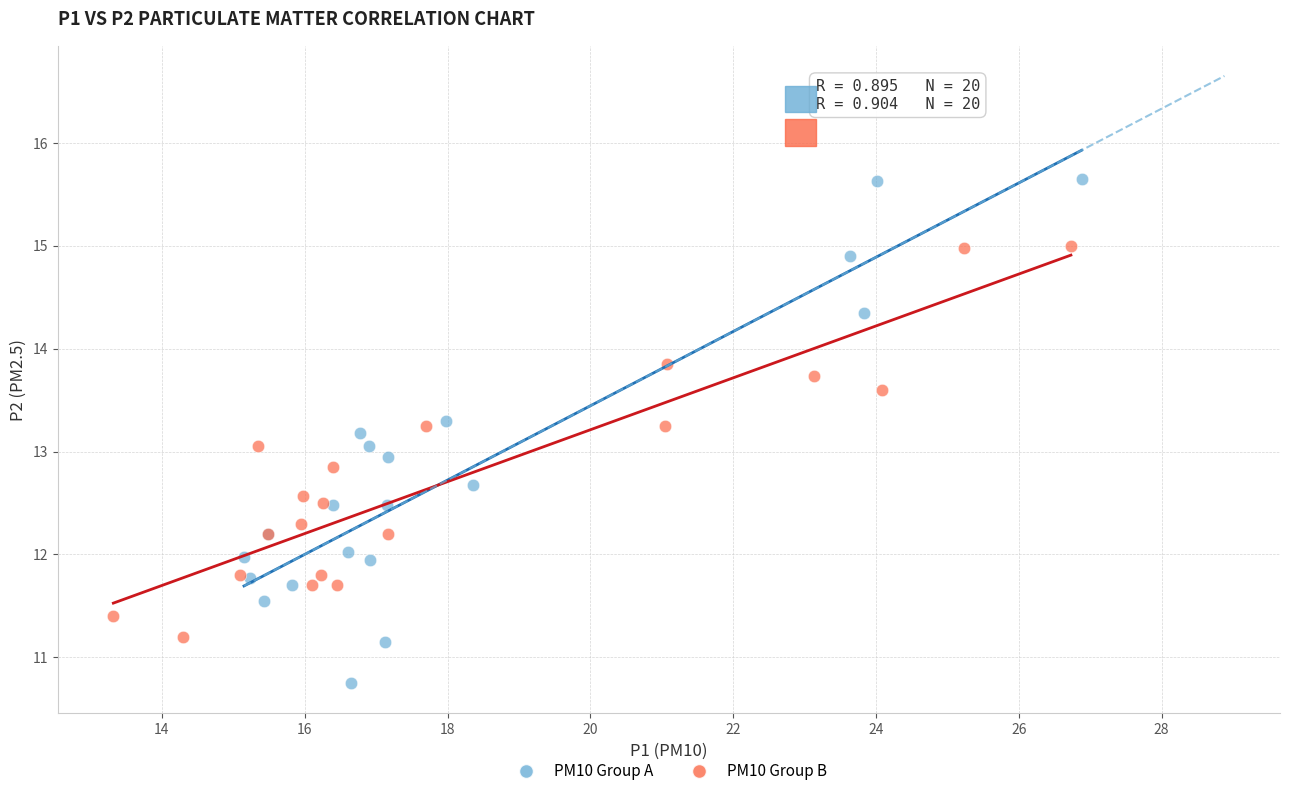

Which series reaches the minimum Y coordinate?

PM10 Group A